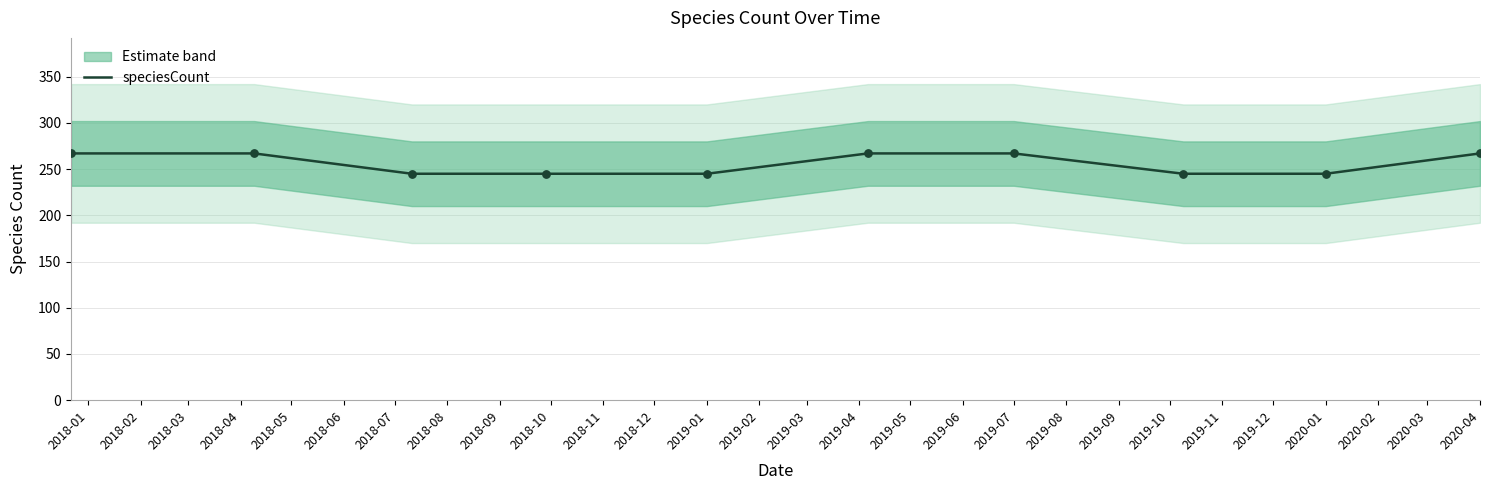

What is the minimum value for speciesCount?

245